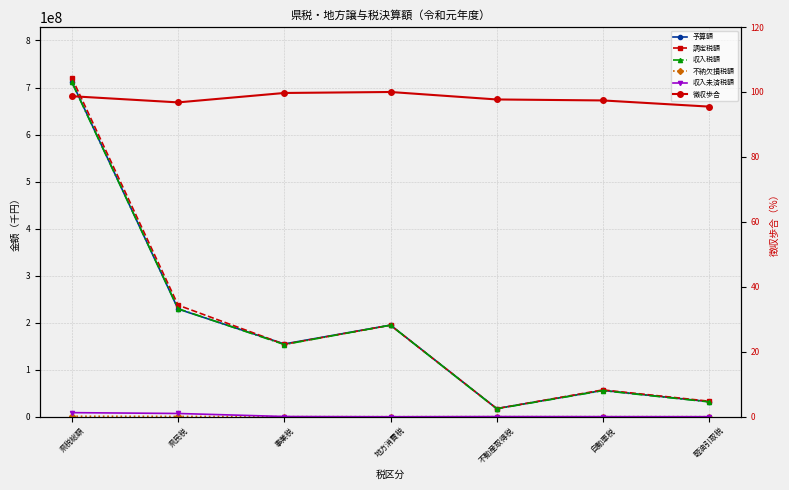

Reading left to right, transcribe all the data shown in this chart.

予算額: 712046694.0	228942397.0	154674567.0	194772515.0	17330518.0	56000000.0	32000000.0
調定税額: 720470551.0	237222754.0	153978162.0	194631314.0	17279609.0	57000000.0	33000000.0
収入税額: 710792799.0	229678404.0	153470426.0	194631314.0	16890286.0	55500000.0	31500000.0
不納欠損税額: 1022814.0	656743.0	52895.0	0.0	27873.0	15000.0	8000.0
収入未済税額: 8654939.0	6887606.0	454841.0	0.0	361450.0	200000.0	100000.0
徴収歩合: 98.7	96.8	99.7	100.0	97.7	97.4	95.5